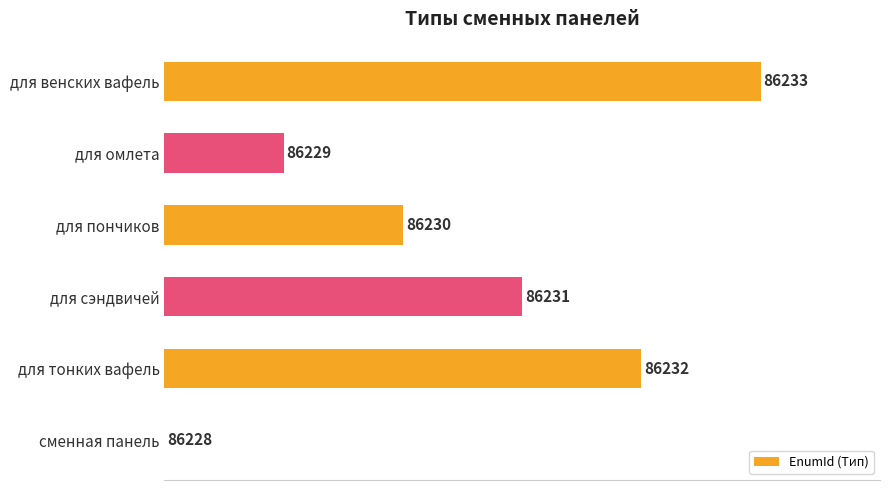

How many positive values are there?

5